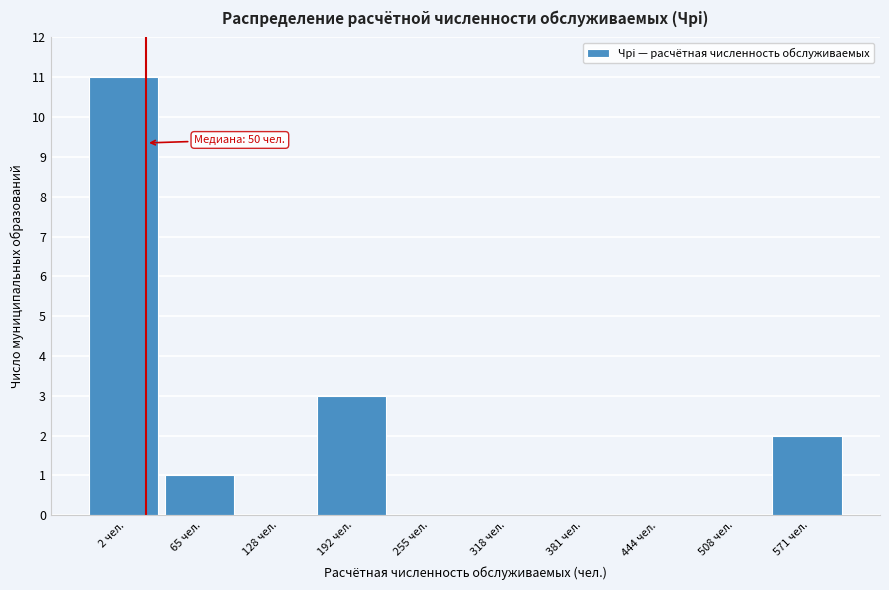

Reading left to right, list all the values displayed in this chart.

2 чел.=11	65 чел.=1	128 чел.=0	192 чел.=3	255 чел.=0	318 чел.=0	381 чел.=0	444 чел.=0	508 чел.=0	571 чел.=2